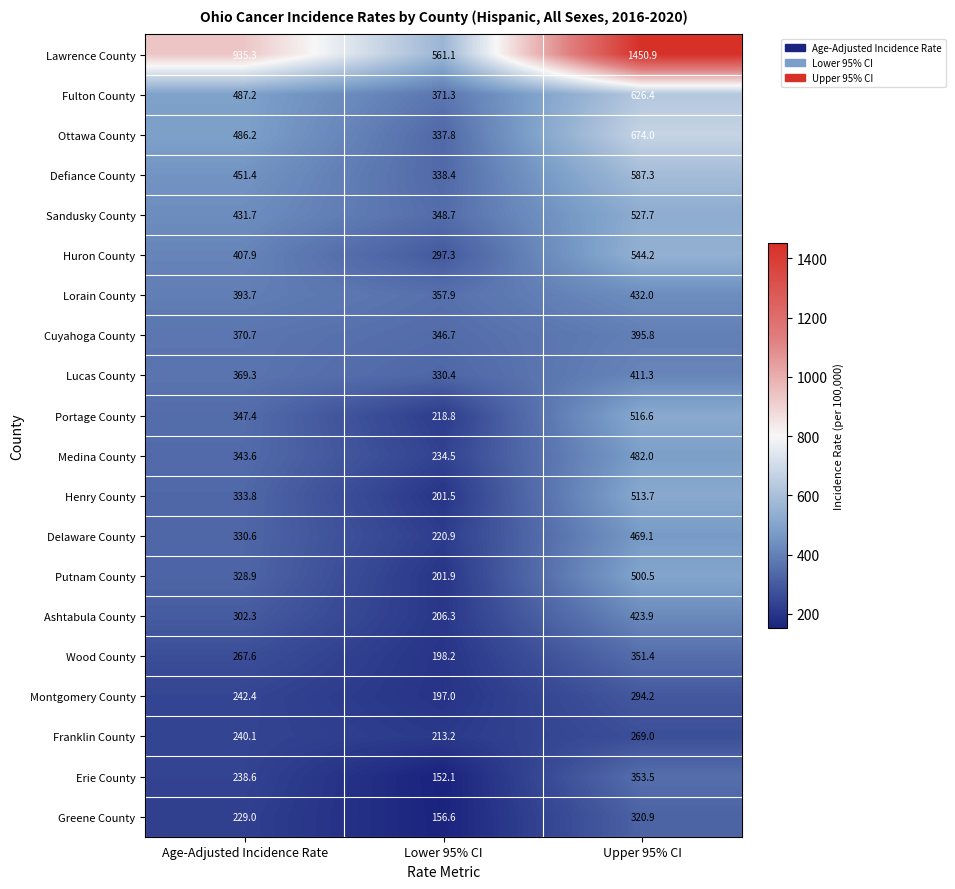

What is the difference between the highest and lowest values at Lower 95% CI?

409.0